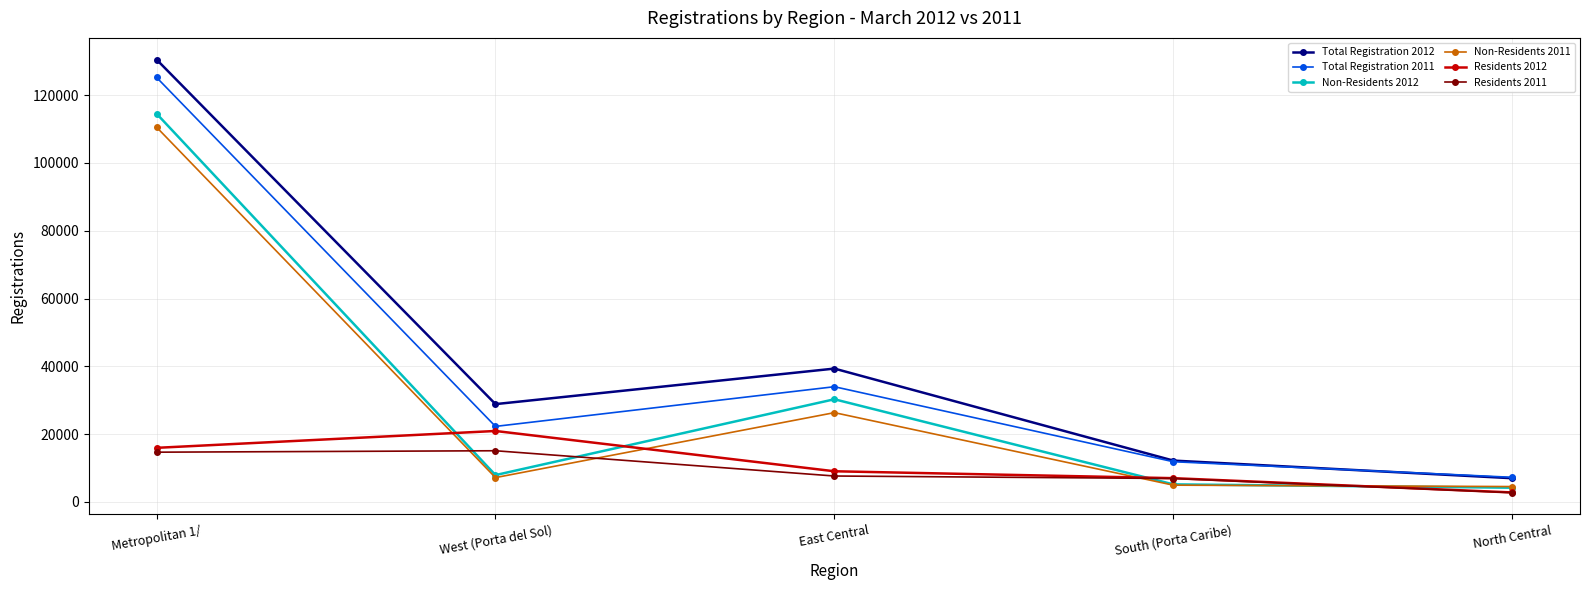

What is the difference between the highest and lowest values at West (Porta del Sol)?

21679